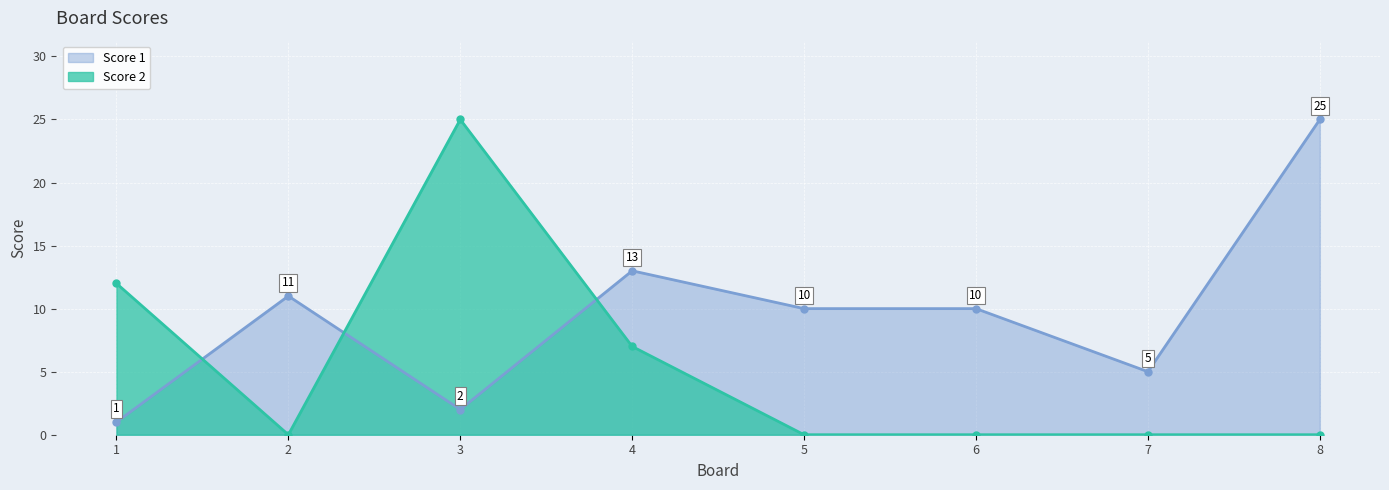

Is it true that Score 1 equals 1 at 1?

True